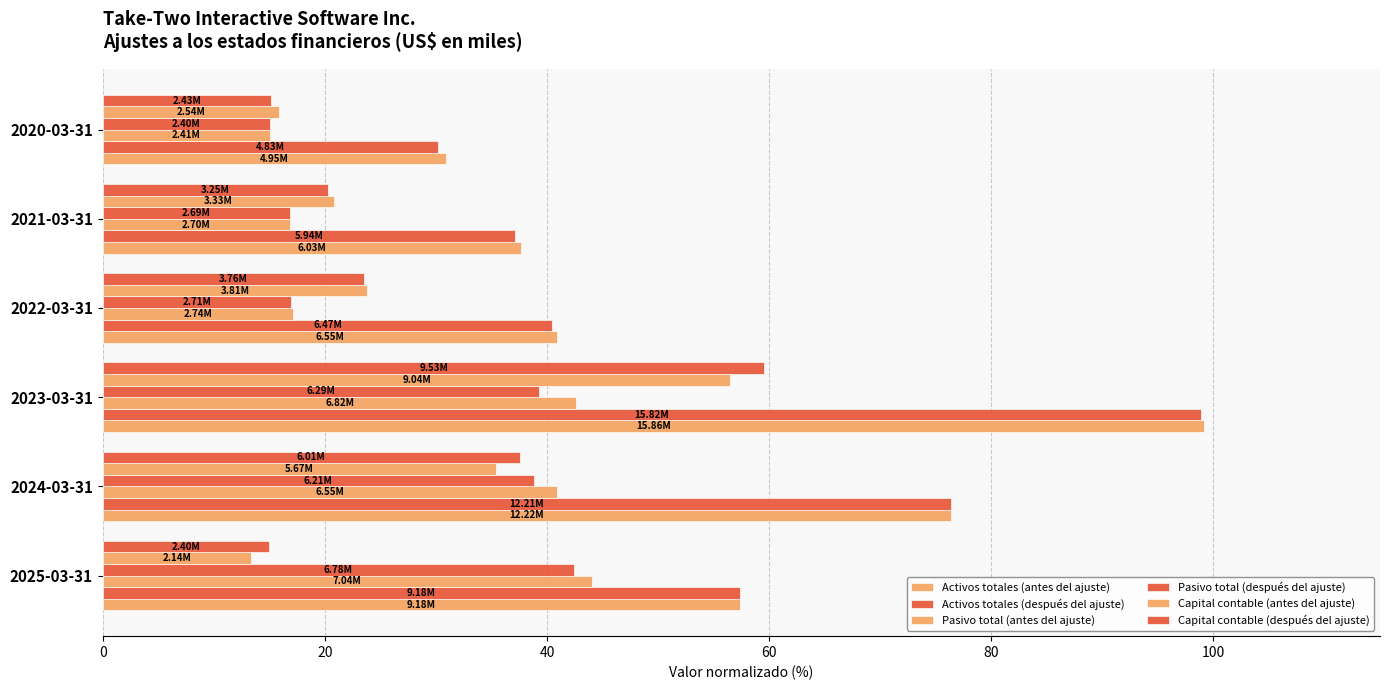

Count the number of categories in the chart.

6